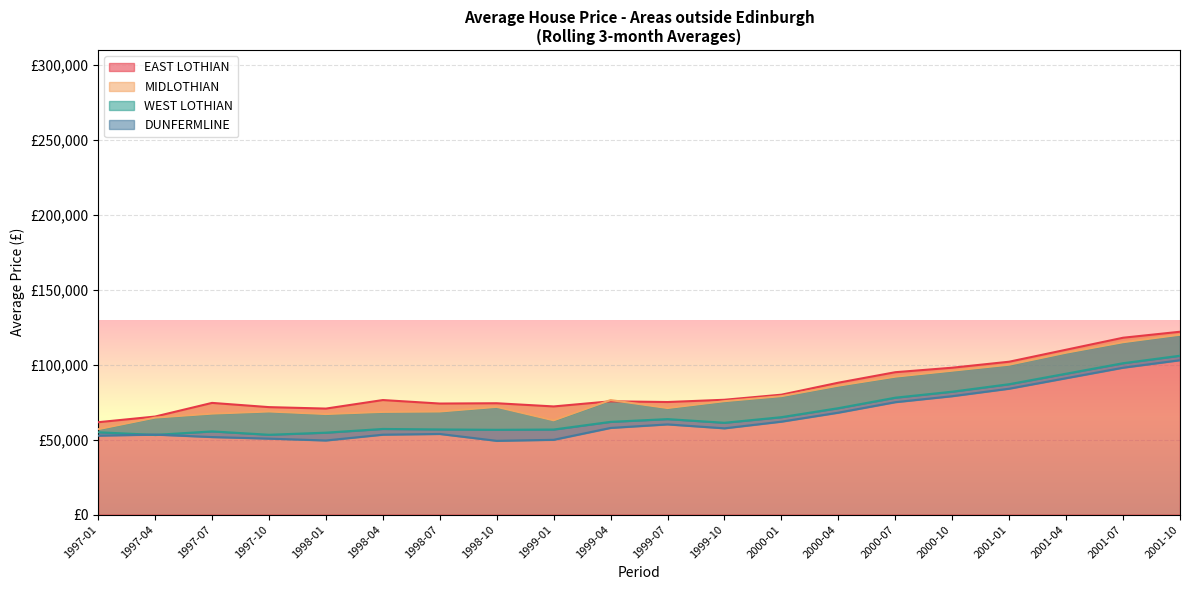

Is the value of DUNFERMLINE at 1998-04 greater than the value of WEST LOTHIAN at 1998-10?

No